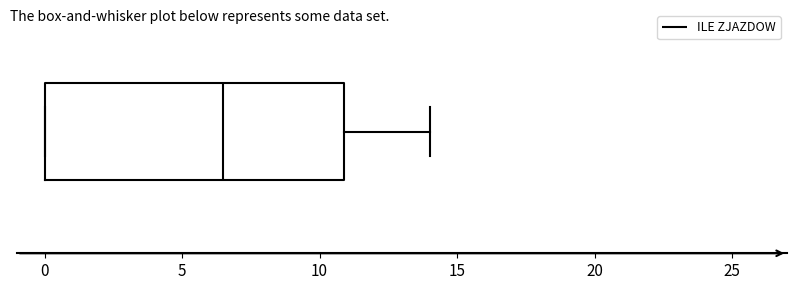

Where is the right edge of the box on the x-axis? The values are not printed on the chart, so give them approximately, as read against the axis.

11.0